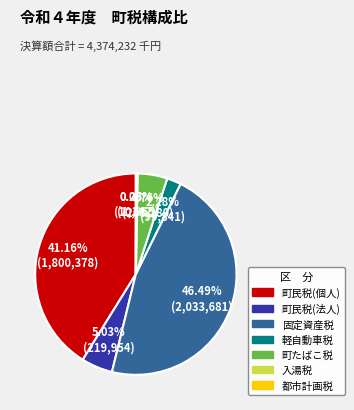

Is there a majority slice in this chart?

No